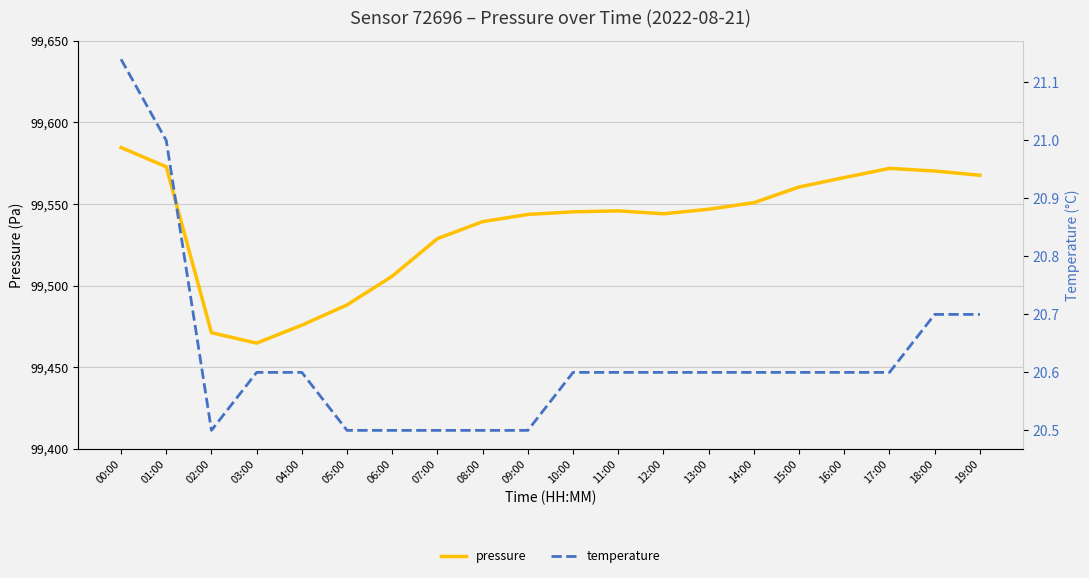

Does the chart have visible grid lines?

Yes